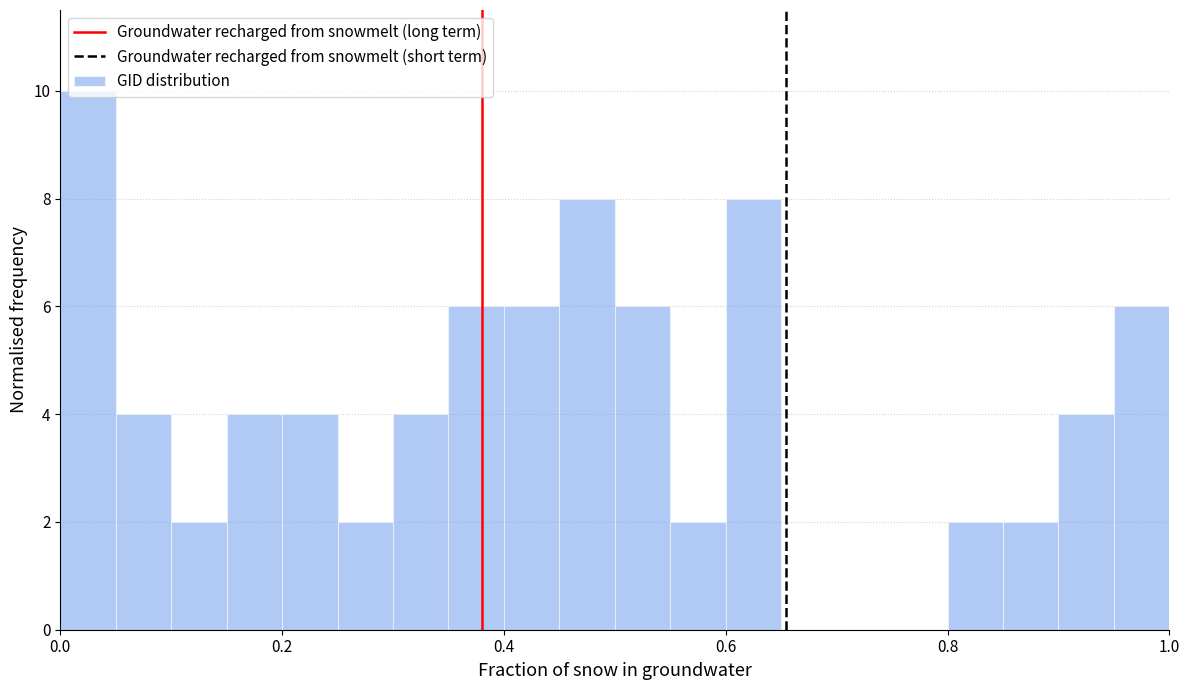

Around what value on the x-axis is the tallest bar? Give the approximate position of its centre, as read against the axis.

0.02